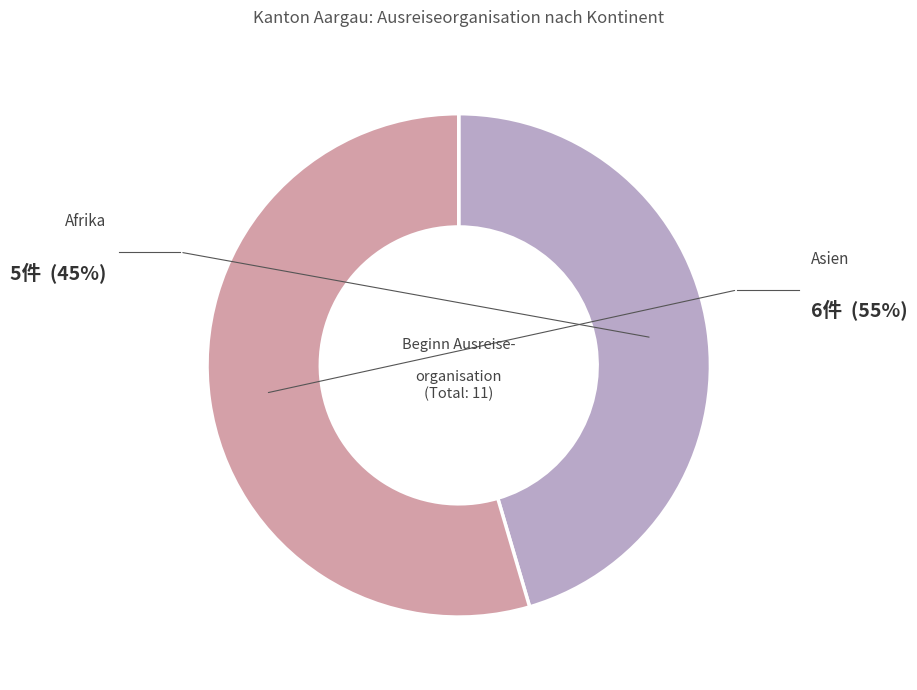

Does any single category account for the majority?

Yes